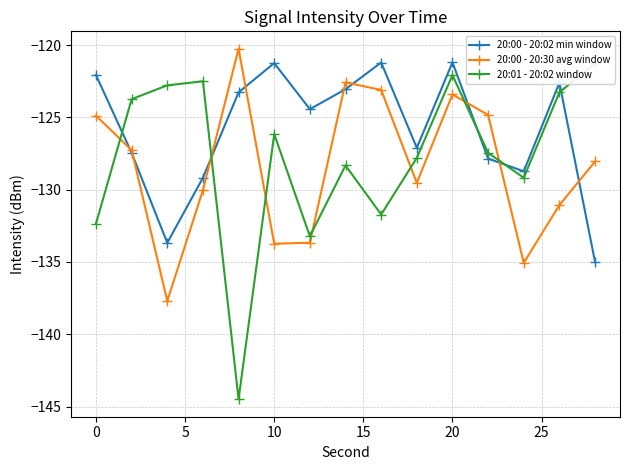

In 20:00 - 20:02 min window, how many points are lower than both neighbors (excluding endpoints)?

4